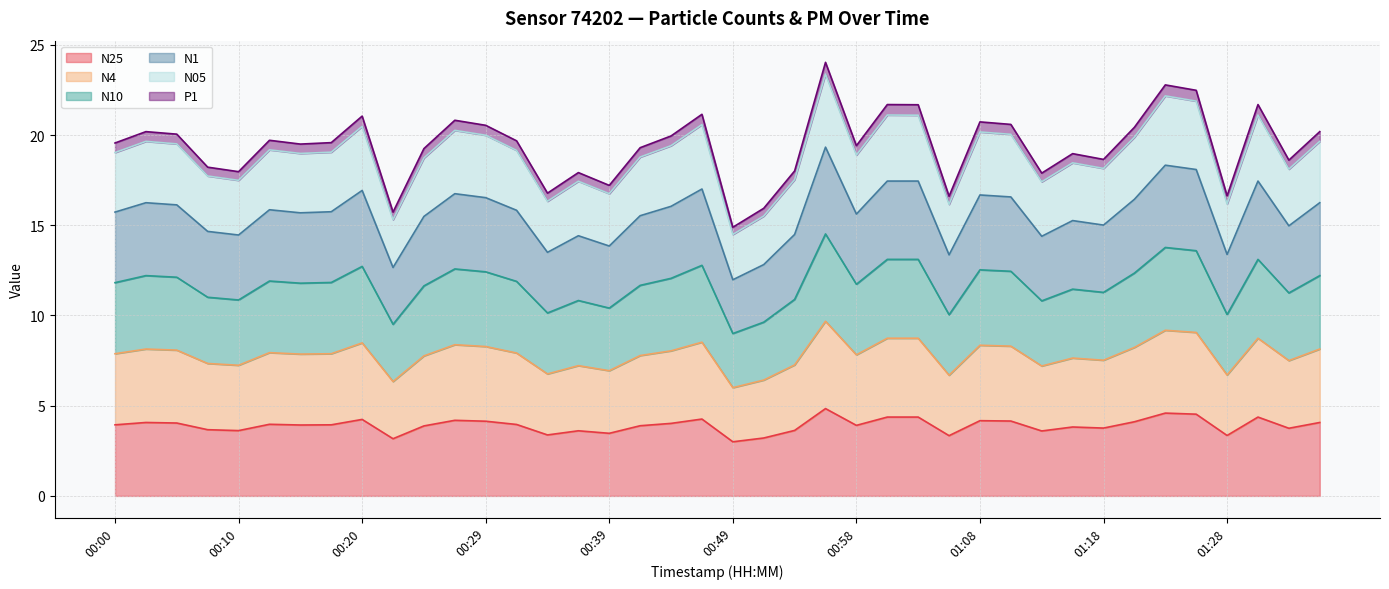

What are all the series names shown in the legend?

N25, N4, N10, N1, N05, P1